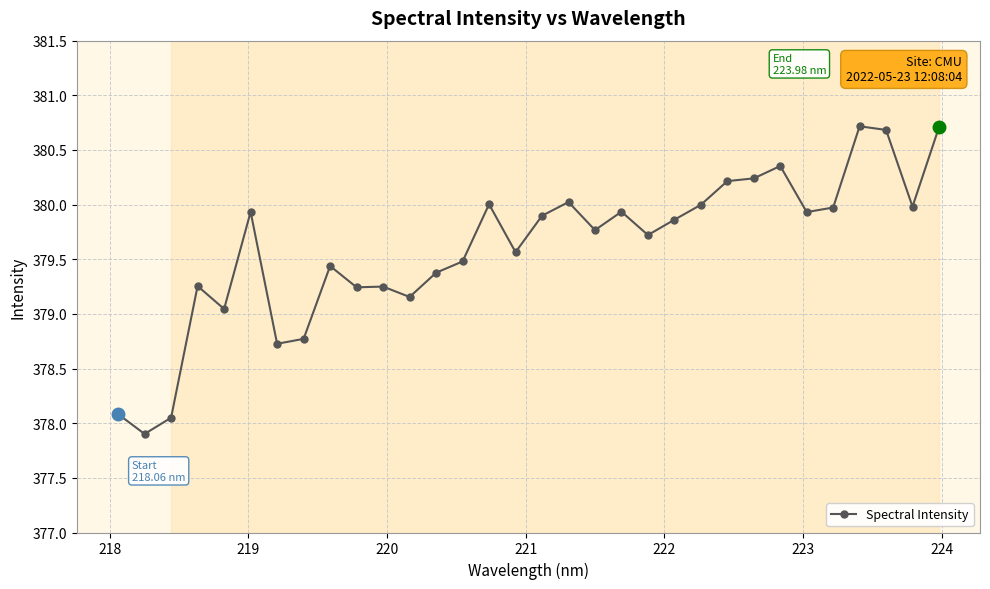

What is the sum of all values?

12147.3